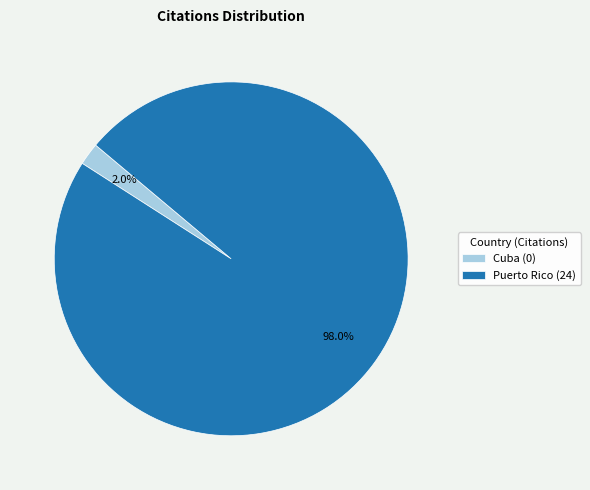

What percentage do Cuba (0) and Puerto Rico (24) together represent?

100.0%